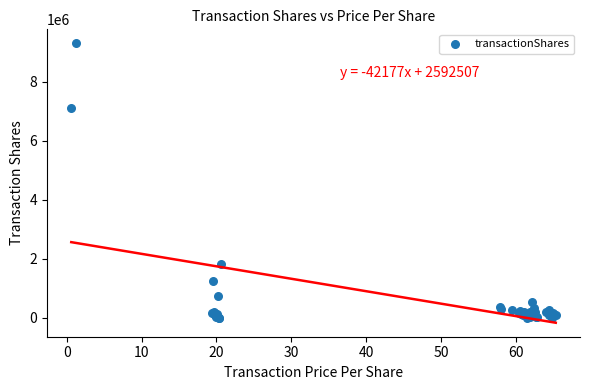

What Y value in the scatter plot is closest to 4647956?

7105388